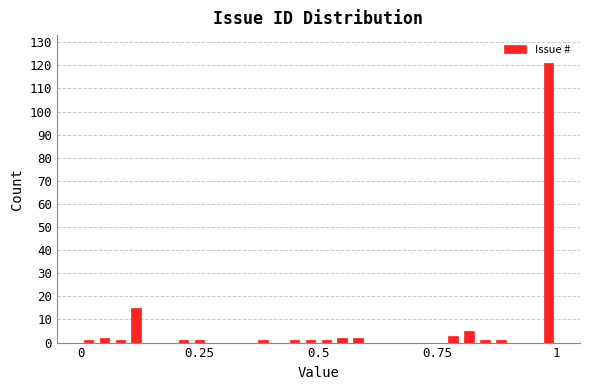

Around what value on the x-axis is the tallest bar? Give the approximate position of its centre, as read against the axis.

1.00